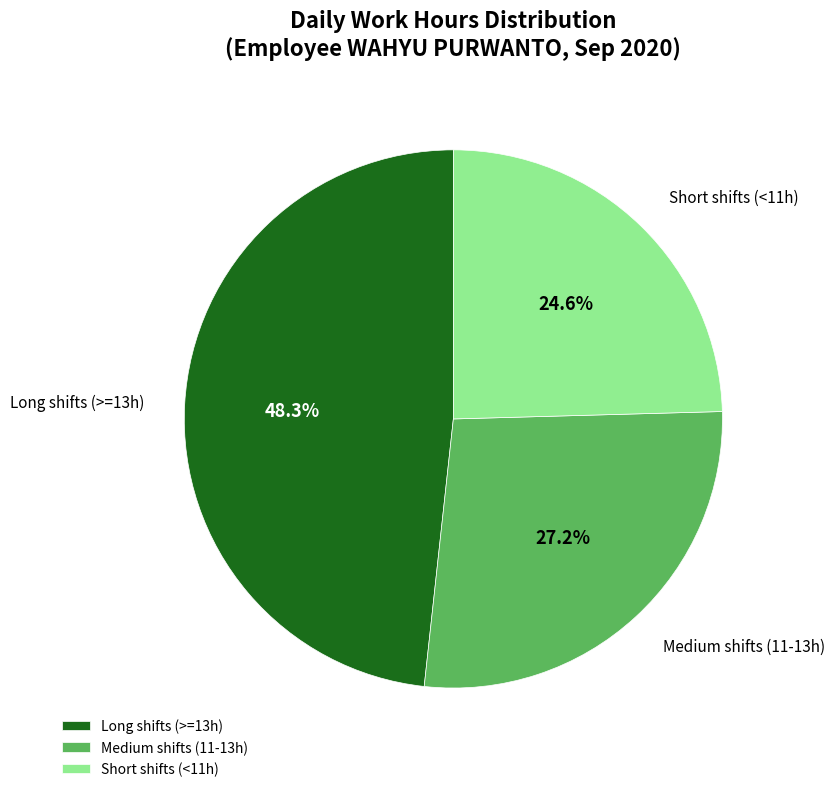

Which slice is the largest?

Long shifts (>=13h)